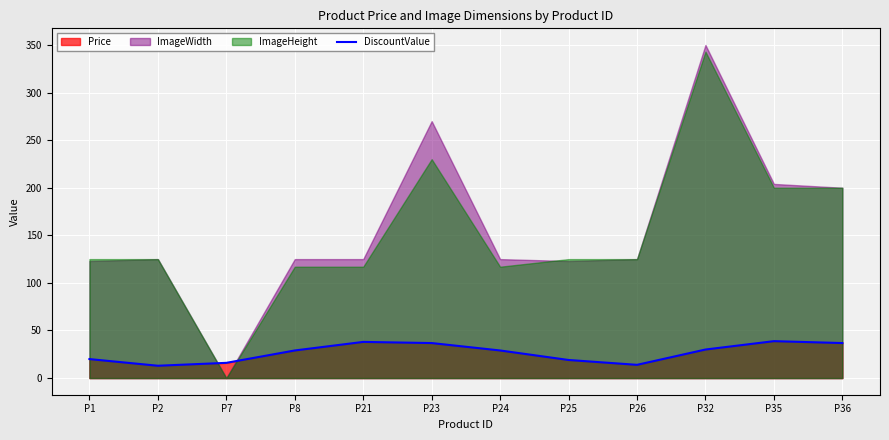

Reading left to right, what are all the values shown in this chart?

P1=19.9	P2=12.9	P7=16.0	P8=29.0	P21=38.0	P23=36.8	P24=29.0	P25=19.0	P26=13.9	P32=30.0	P35=38.8	P36=36.8